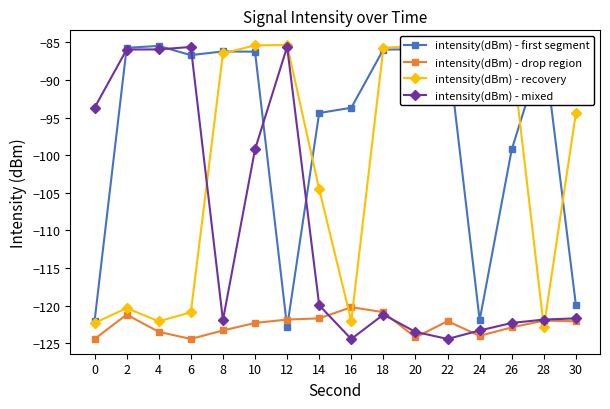

At 4, list the series in order from largest to smallest.

intensity(dBm) - first segment, intensity(dBm) - mixed, intensity(dBm) - recovery, intensity(dBm) - drop region